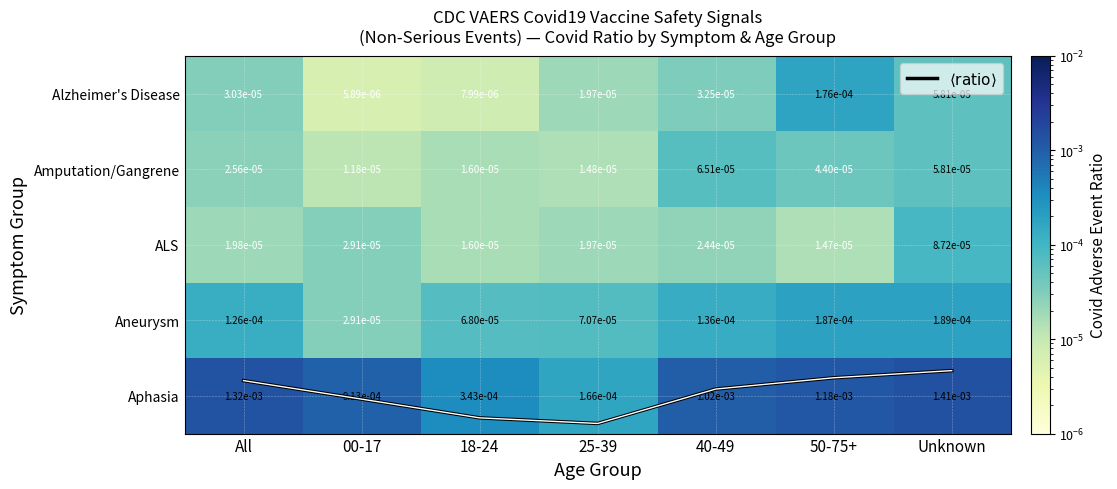

Is the value of Aneurysm at 25-39 greater than the value of ALS at 50-75+?

Yes